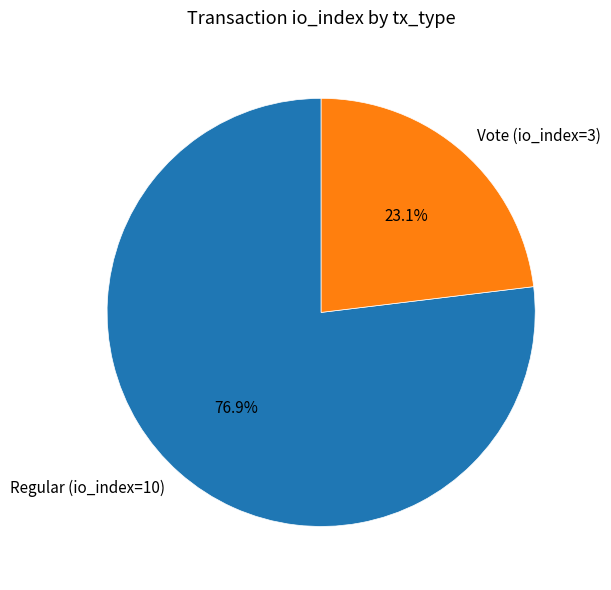

The Vote (io_index=3) slice represents 32% of the pie. True or false?

False